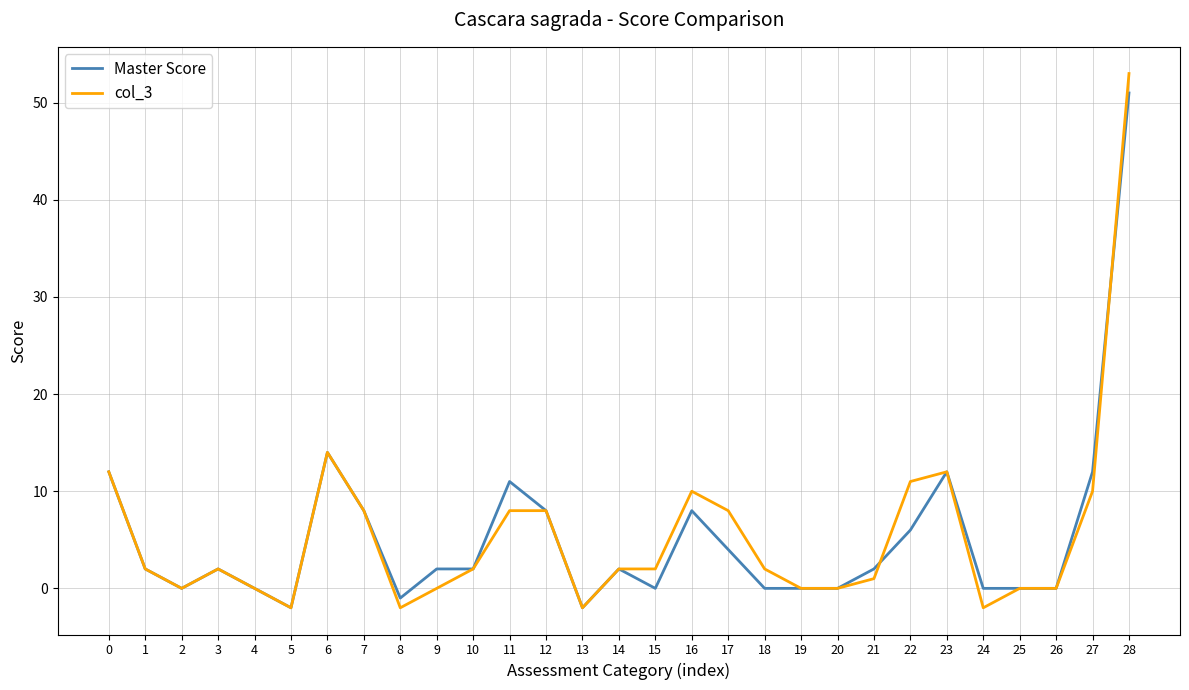

Is it true that Master Score equals -2 at 13?

True